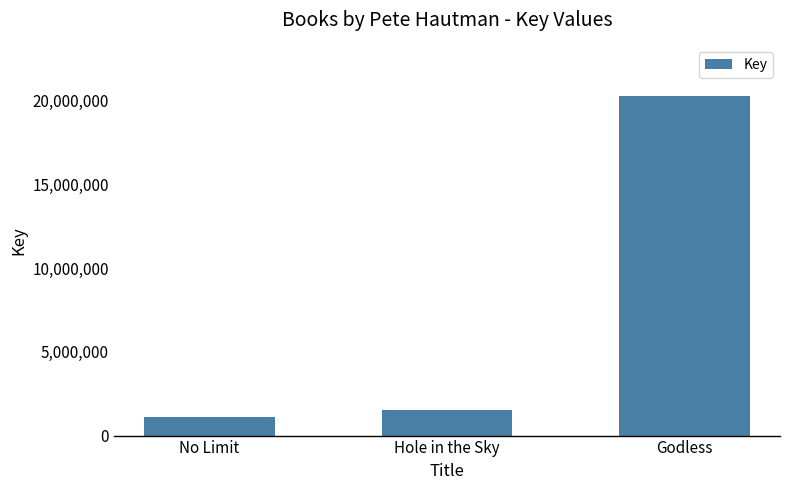

What is the difference between the second highest and minimum values?

405285